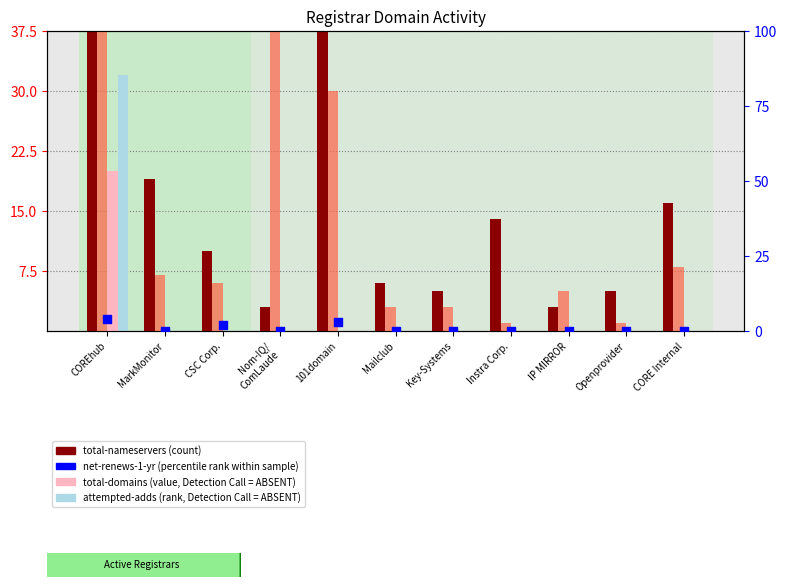

Which series has the largest Y range (max minus min)?

total-domains